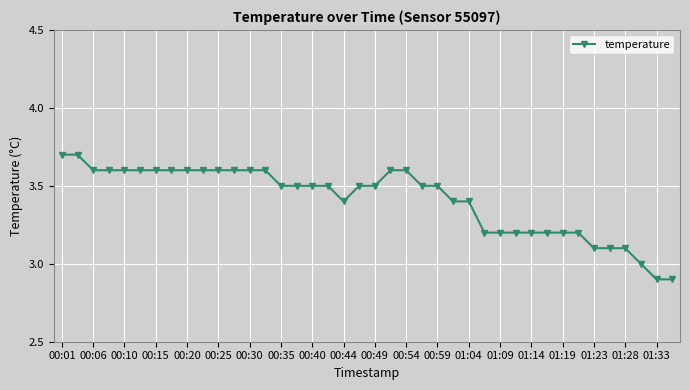

What is the greatest value displayed?

3.7